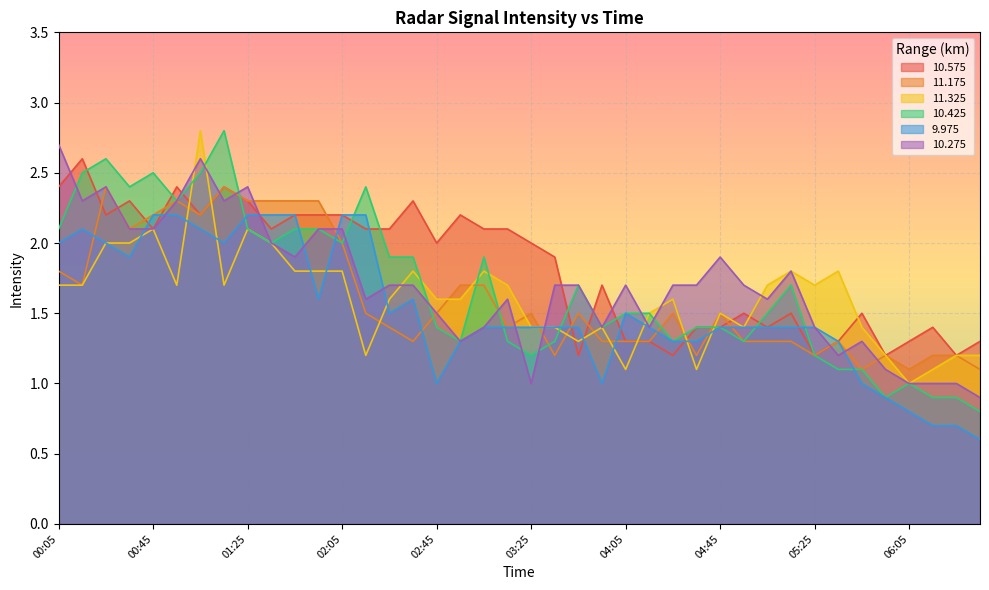

Reading right to left, list all the values displayed in this chart.

10.575: 1.3	1.2	1.4	1.3	1.2	1.5	1.3	1.2	1.5	1.4	1.5	1.4	1.4	1.2	1.3	1.3	1.7	1.2	1.9	2.0	2.1	2.1	2.2	2.0	2.3	2.1	2.1	2.2	2.2	2.2	2.1	2.3	2.4	2.2	2.4	2.1	2.3	2.2	2.6	2.4
11.175: 1.1	1.2	1.2	1.1	1.2	1.1	1.3	1.2	1.3	1.3	1.3	1.5	1.2	1.5	1.3	1.3	1.3	1.5	1.2	1.5	1.4	1.7	1.7	1.5	1.3	1.4	1.5	2.0	2.3	2.3	2.3	2.3	2.4	2.2	2.3	2.2	2.1	2.4	1.7	1.8
11.325: 1.2	1.2	1.1	1.0	1.2	1.4	1.8	1.7	1.8	1.7	1.4	1.5	1.1	1.6	1.5	1.1	1.4	1.3	1.4	1.4	1.7	1.8	1.6	1.6	1.8	1.6	1.2	1.8	1.8	1.8	2.0	2.1	1.7	2.8	1.7	2.1	2.0	2.0	1.7	1.7
10.425: 0.8	0.9	0.9	1.0	0.9	1.1	1.1	1.2	1.7	1.5	1.3	1.4	1.4	1.3	1.5	1.5	1.4	1.7	1.3	1.2	1.3	1.9	1.3	1.4	1.9	1.9	2.4	2.0	2.1	2.1	2.0	2.1	2.8	2.5	2.3	2.5	2.4	2.6	2.5	2.1
9.975: 0.6	0.7	0.7	0.8	0.9	1.0	1.3	1.4	1.4	1.4	1.4	1.4	1.3	1.3	1.4	1.5	1.0	1.4	1.4	1.4	1.4	1.4	1.3	1.0	1.6	1.5	2.2	2.2	1.6	2.2	2.2	2.2	2.0	2.1	2.2	2.2	1.9	2.0	2.1	2.0
10.275: 0.9	1.0	1.0	1.0	1.1	1.3	1.2	1.4	1.8	1.6	1.7	1.9	1.7	1.7	1.4	1.7	1.4	1.7	1.7	1.0	1.6	1.4	1.3	1.5	1.7	1.7	1.6	2.1	2.1	1.9	2.0	2.4	2.3	2.6	2.3	2.1	2.1	2.4	2.3	2.7